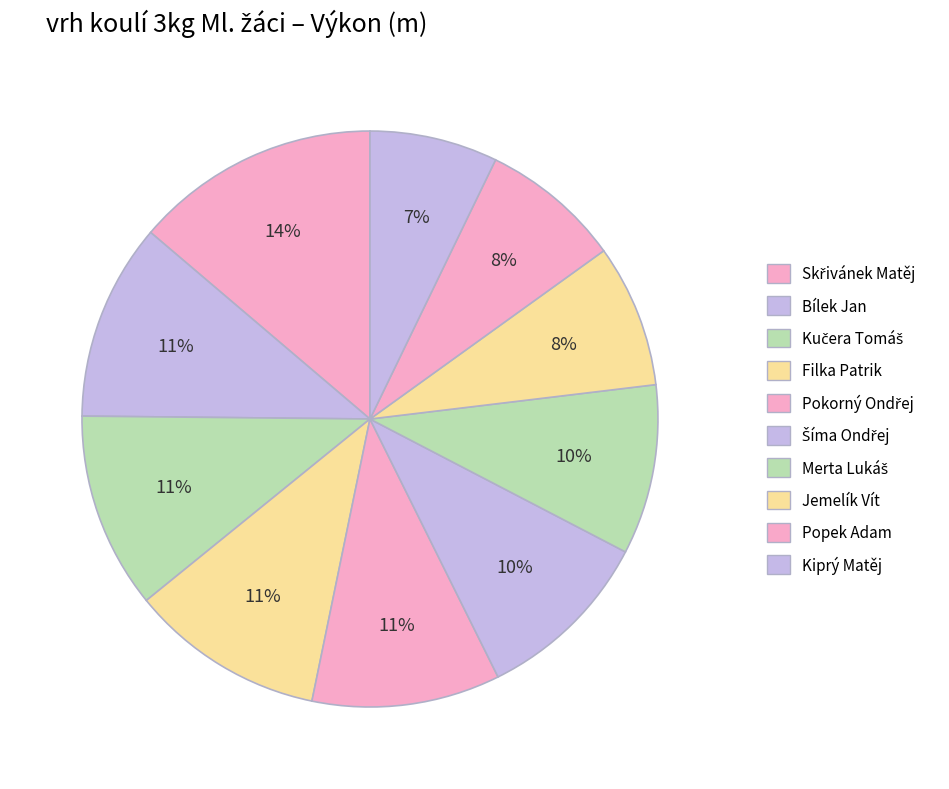

Count the number of slices in the pie.

10